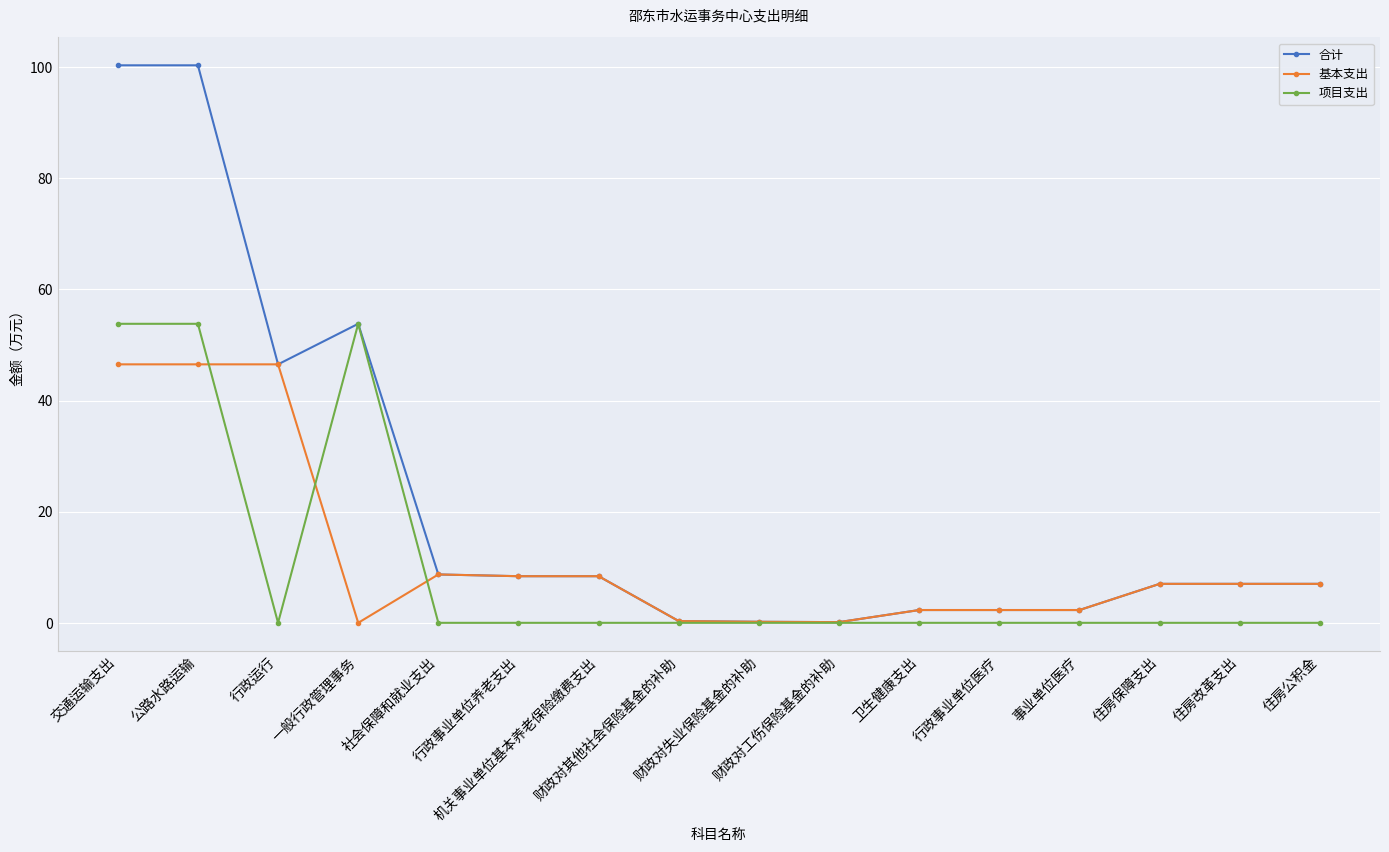

How many data points does each series have?

16